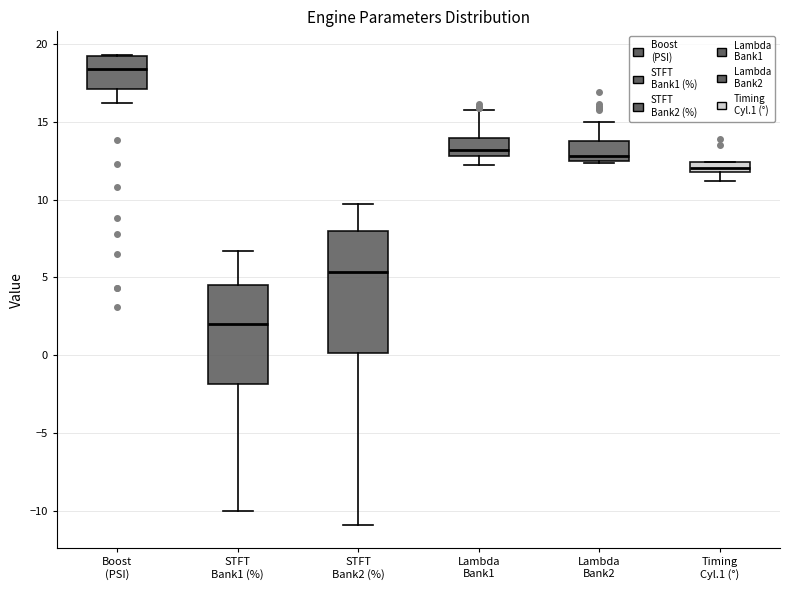

Where does the lower whisker of the box for Timing Cyl.1 (°) end on the y-axis? The values are not printed on the chart, so give them approximately, as read against the axis.

11.0